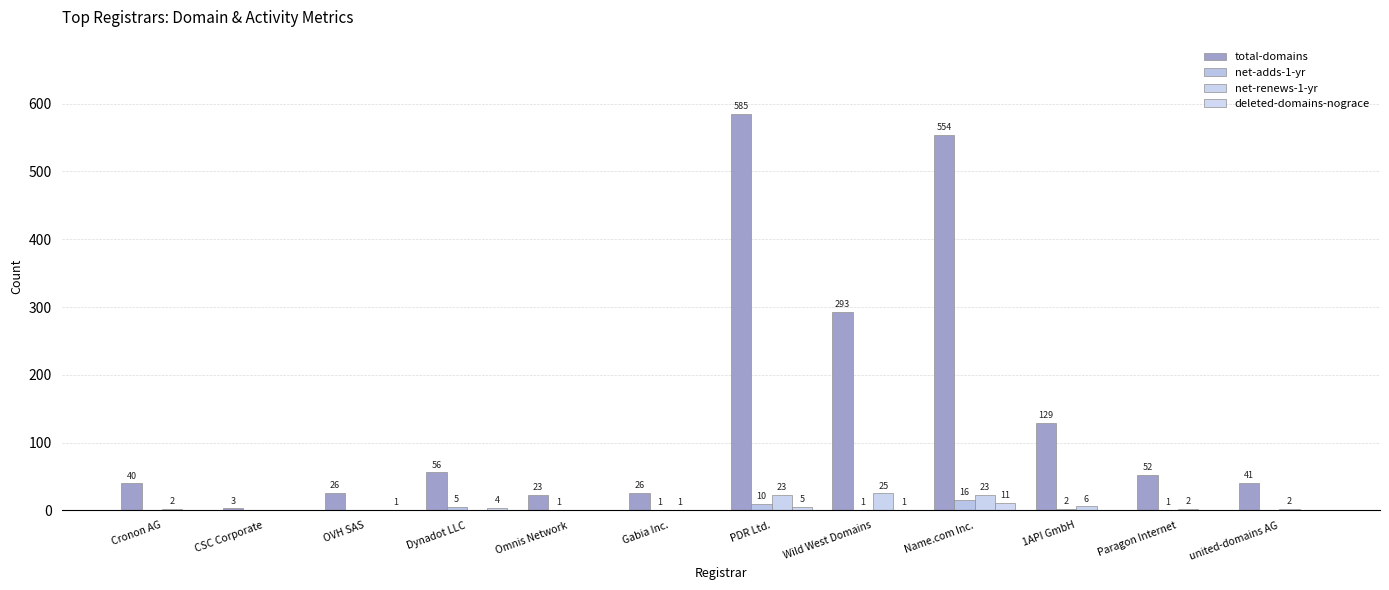

What is the sum of the net-adds-1-yr values at CSC Corporate and Name.com Inc.?

16